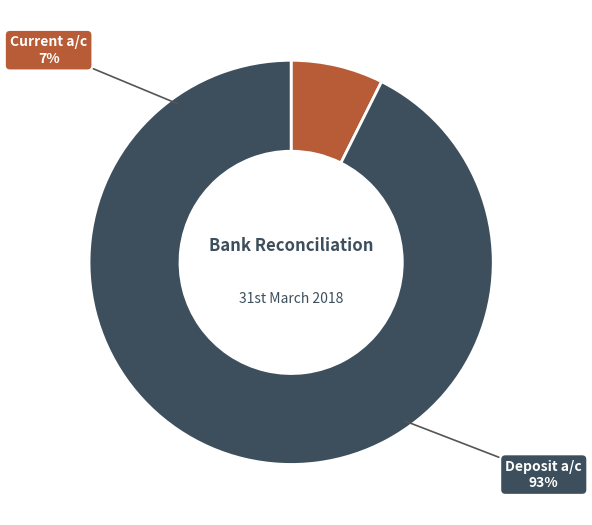

Rank the categories by value from lowest to highest.

Current a/c bank balance 31.3.18, Deposit a/c bank balance 31.3.18